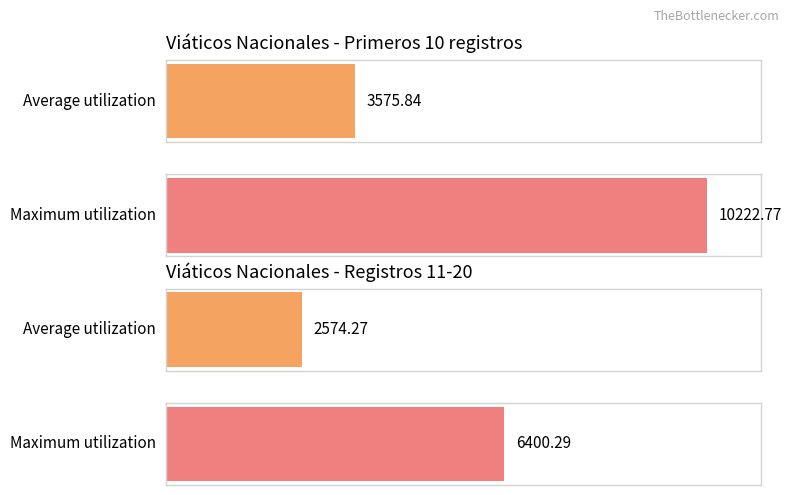

How many data points in Importe ejercido (primeros 10) are above 2564?

4